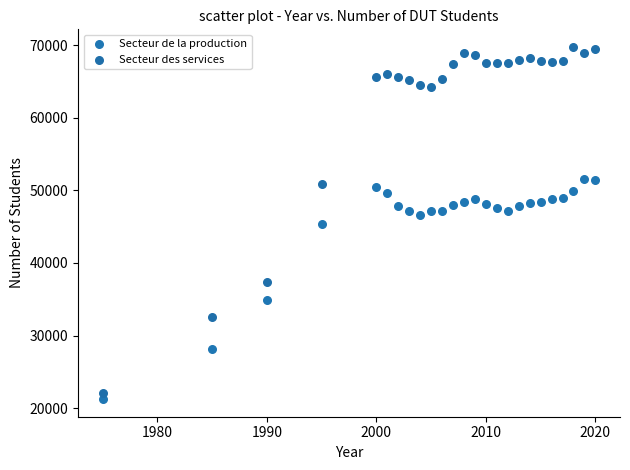

Which series reaches the maximum Y coordinate?

Secteur des services